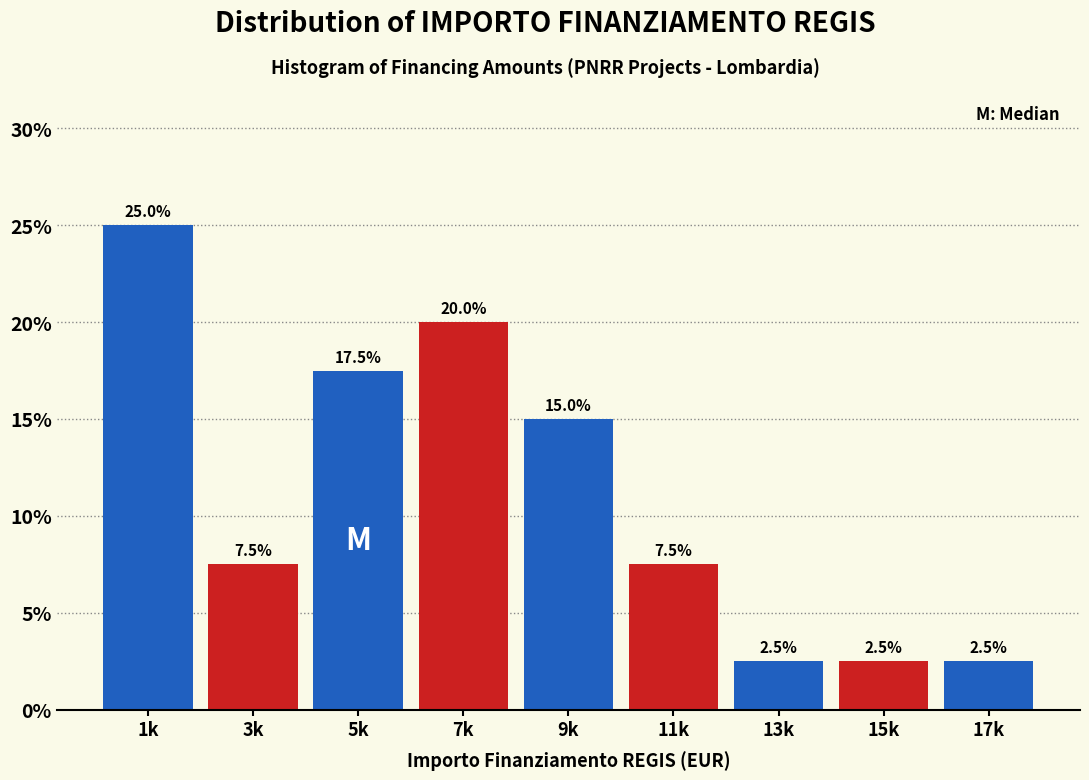

Reading left to right, transcribe all the data shown in this chart.

1k=25.0	3k=7.5	5k=17.5	7k=20.0	9k=15.0	11k=7.5	13k=2.5	15k=2.5	17k=2.5